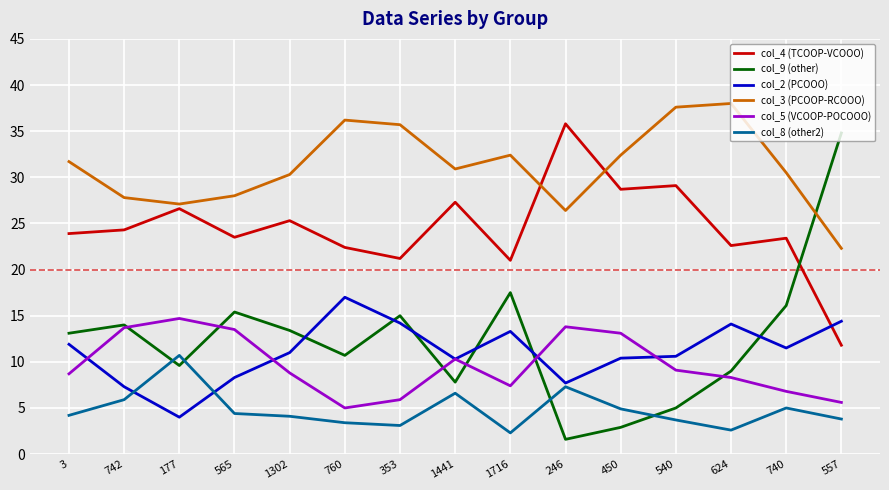

Rank the series at 740 from highest to lowest value.

col_3 (PCOOP-RCOOO), col_4 (TCOOP-VCOOO), col_9 (other), col_2 (PCOOO), col_5 (VCOOP-POCOOO), col_8 (other2)